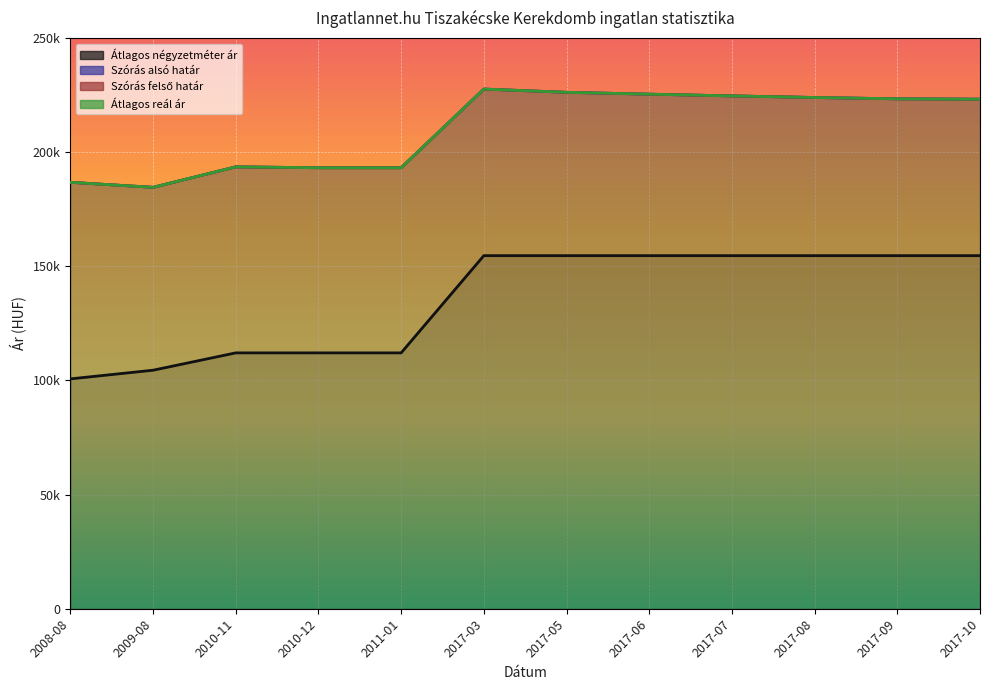

What is the smallest value displayed?

100677